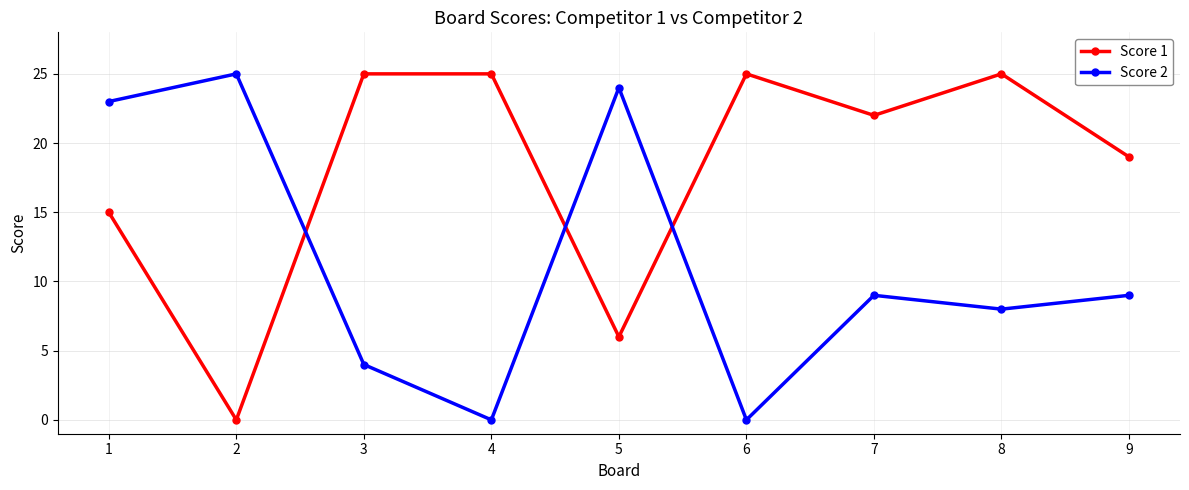

What is the value of the Score 1 point at the 1st from the left?

15